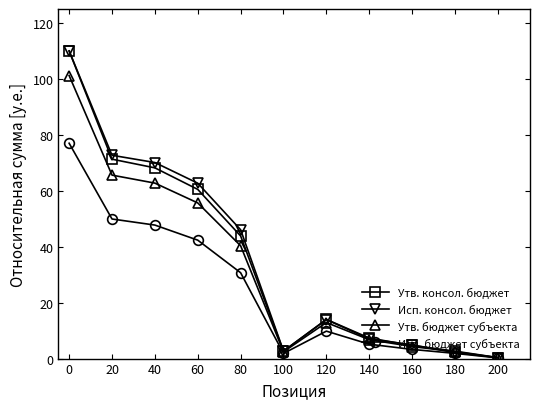

At how many categories does at least one series exceed 82?

1